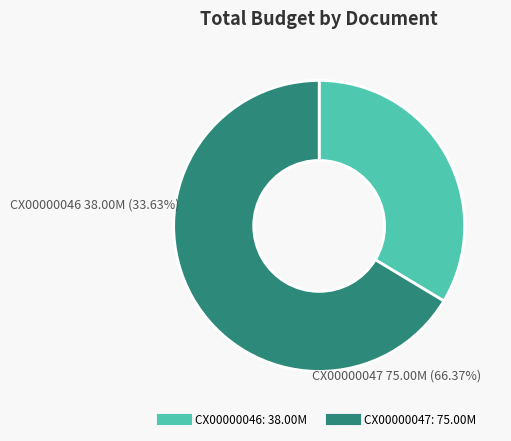

Is it true that CX00000046 is 47% of the pie?

False